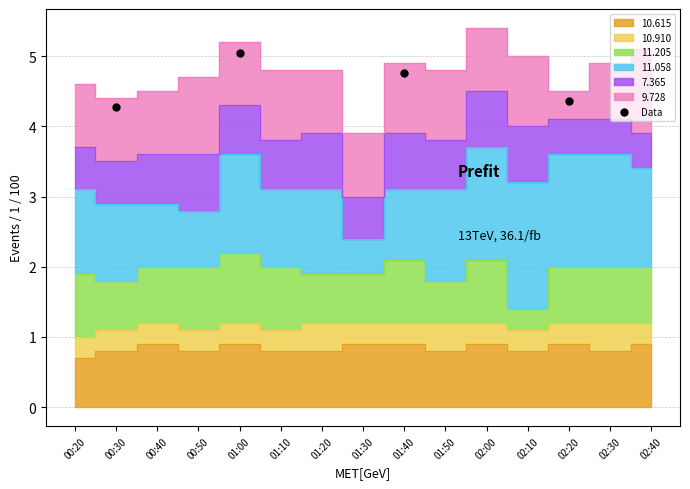

What Y value in the scatter plot is closest to 4?

4.3